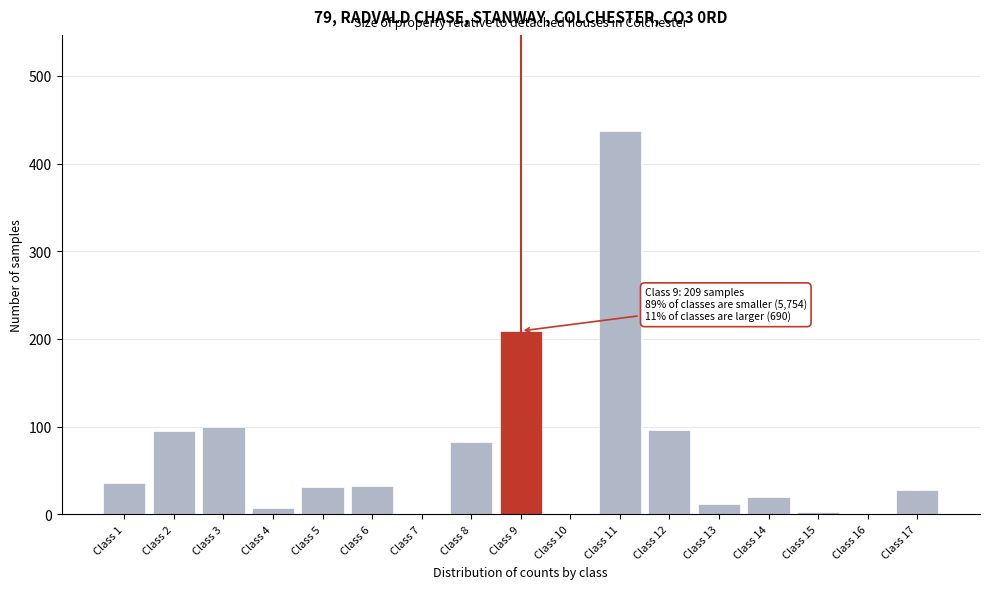

Is it true that the value at Class 12 is 21?

False